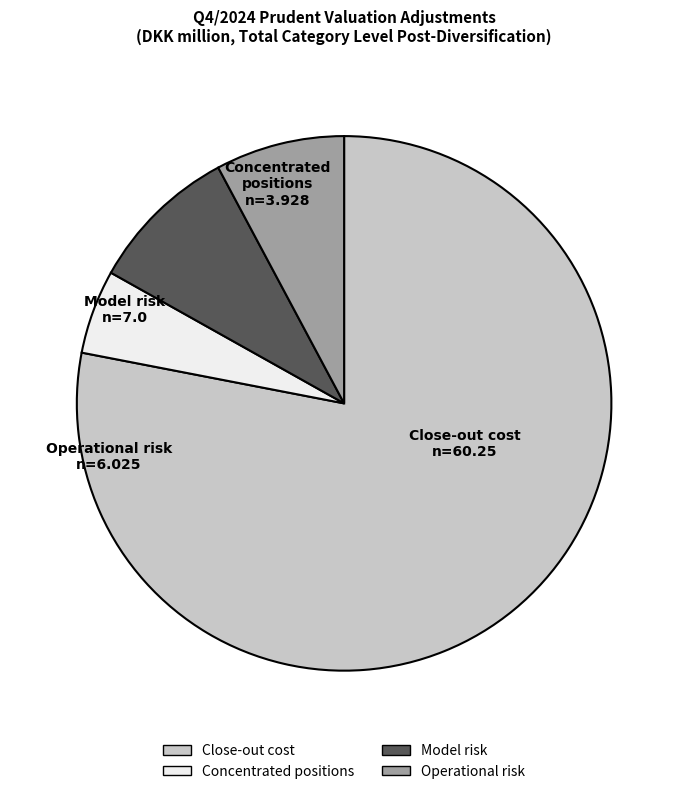

What is the smallest slice in the pie chart?

Concentrated positions